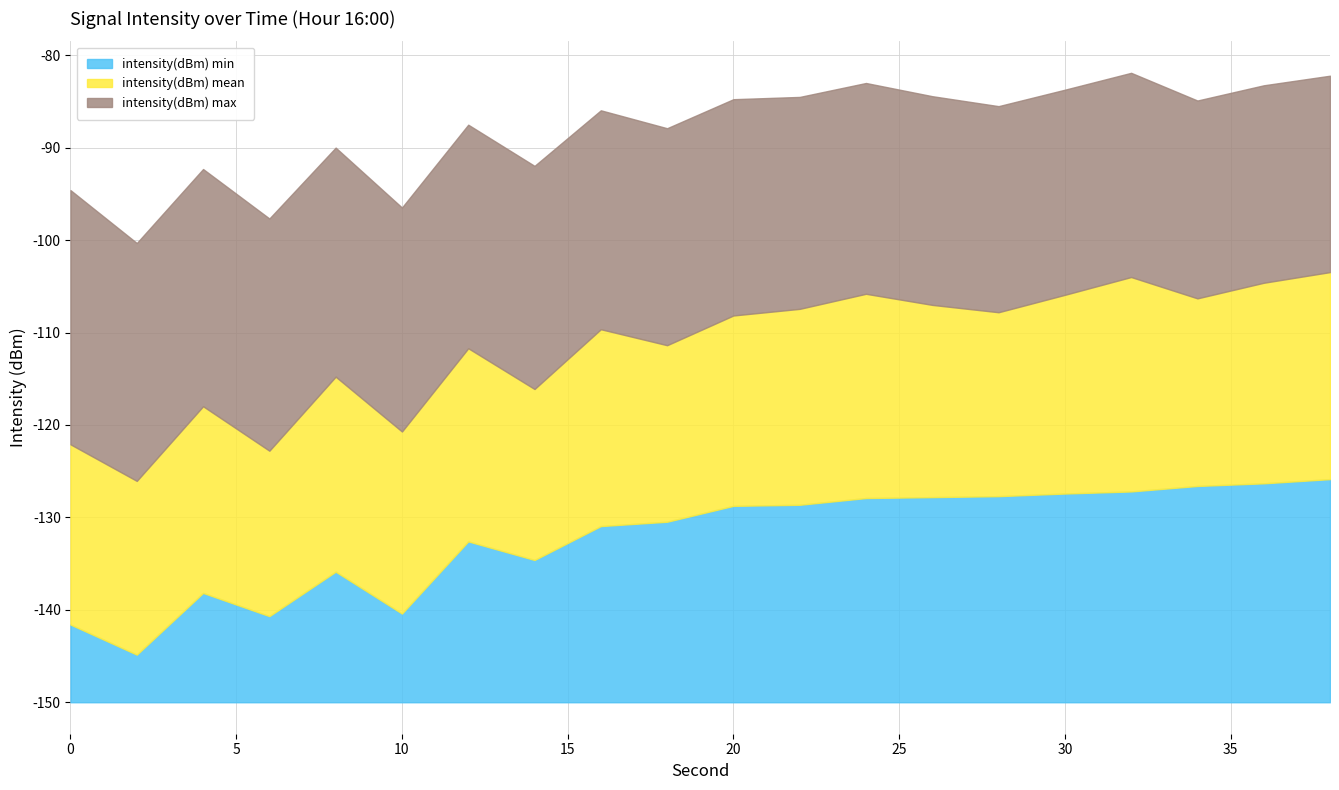

The intensity(dBm) min series shows -127.4 at 30. True or false?

True